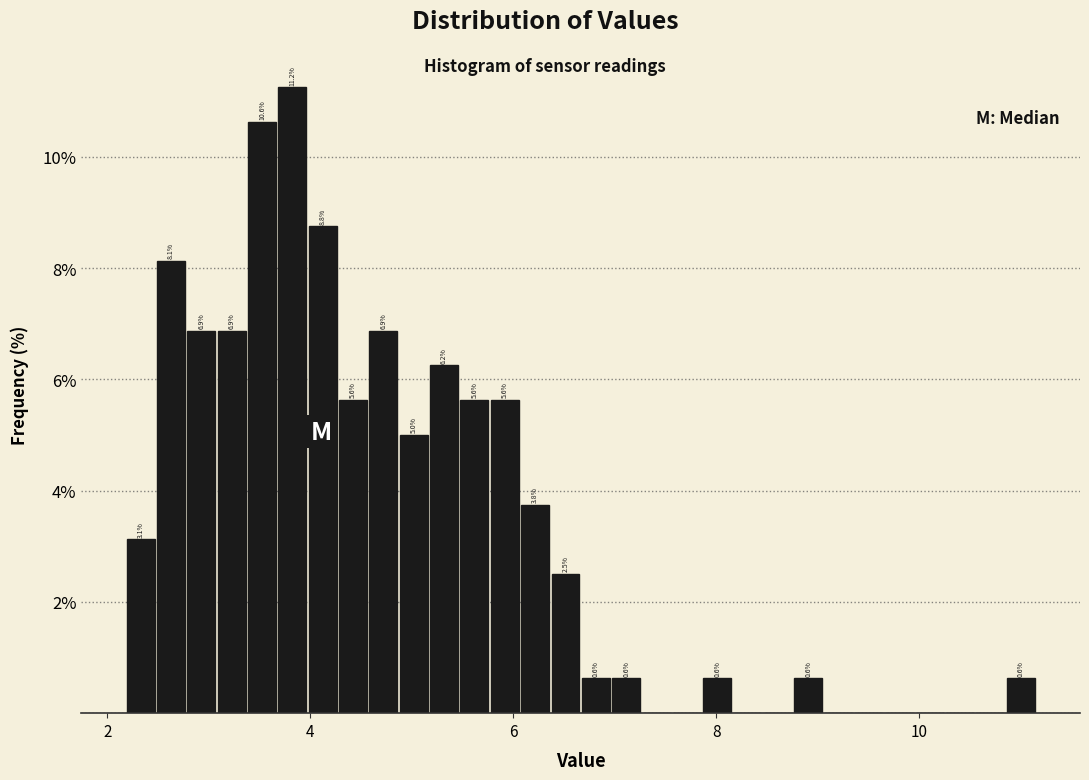

Around what value on the x-axis is the tallest bar? Give the approximate position of its centre, as read against the axis.

3.8